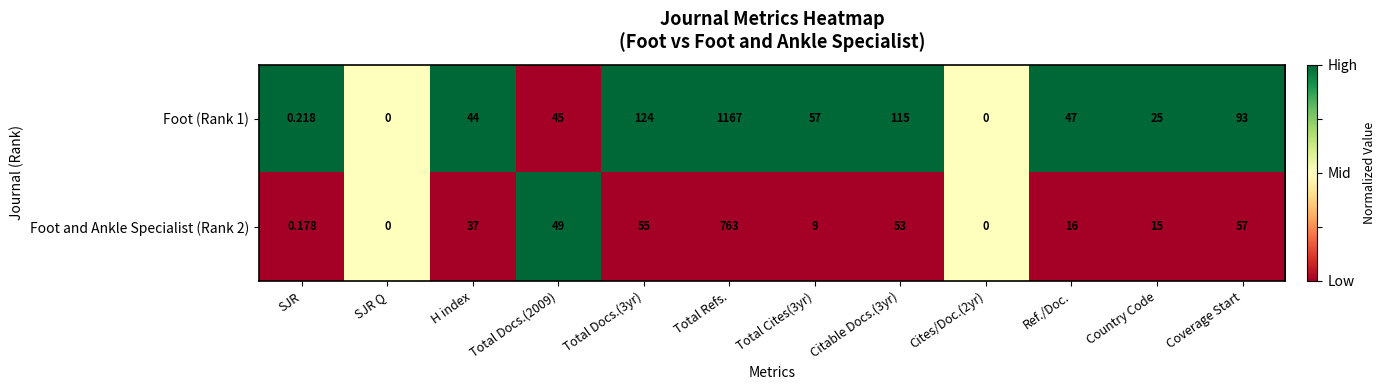

Is the value of Foot and Ankle Specialist (Rank 2) at H index greater than the value of Foot (Rank 1) at Total Docs.(2009)?

No